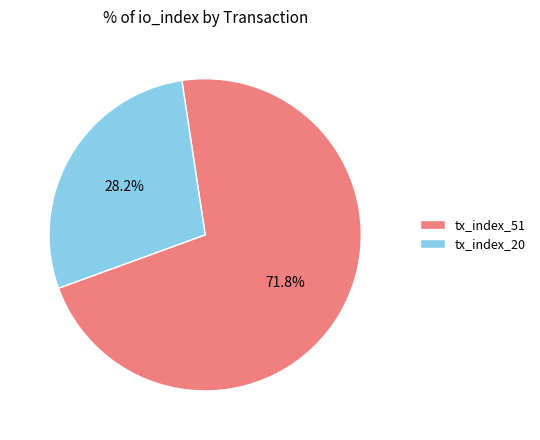

How much of the chart is everything except tx_index_20?

71.8%